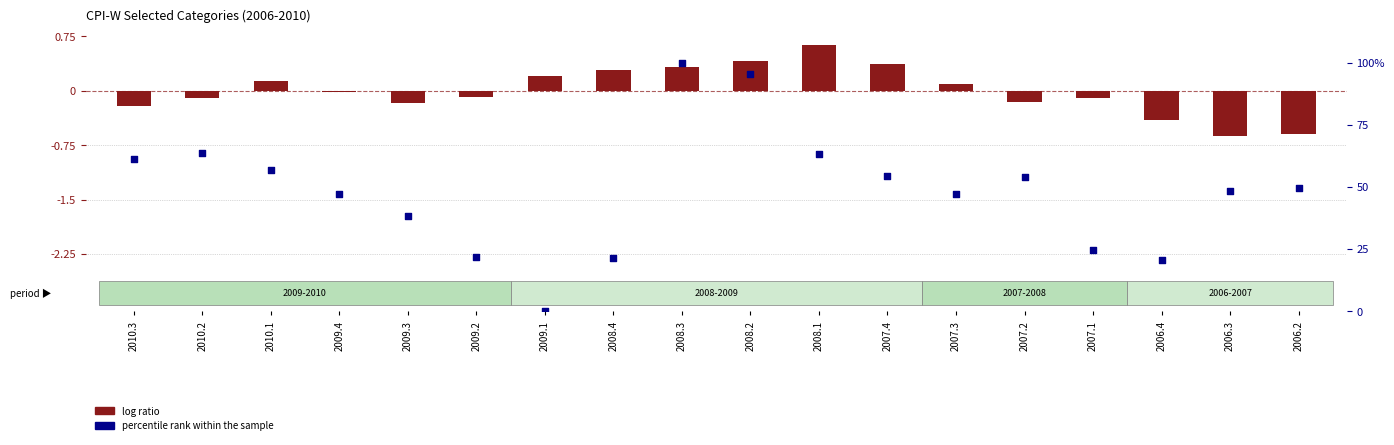

Which series contains the highest Y value?

percentile rank within the sample